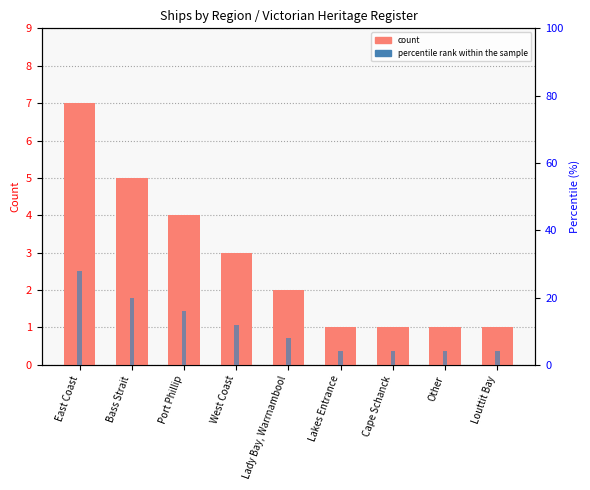

What are all the series names shown in the legend?

count, percentile rank within the sample